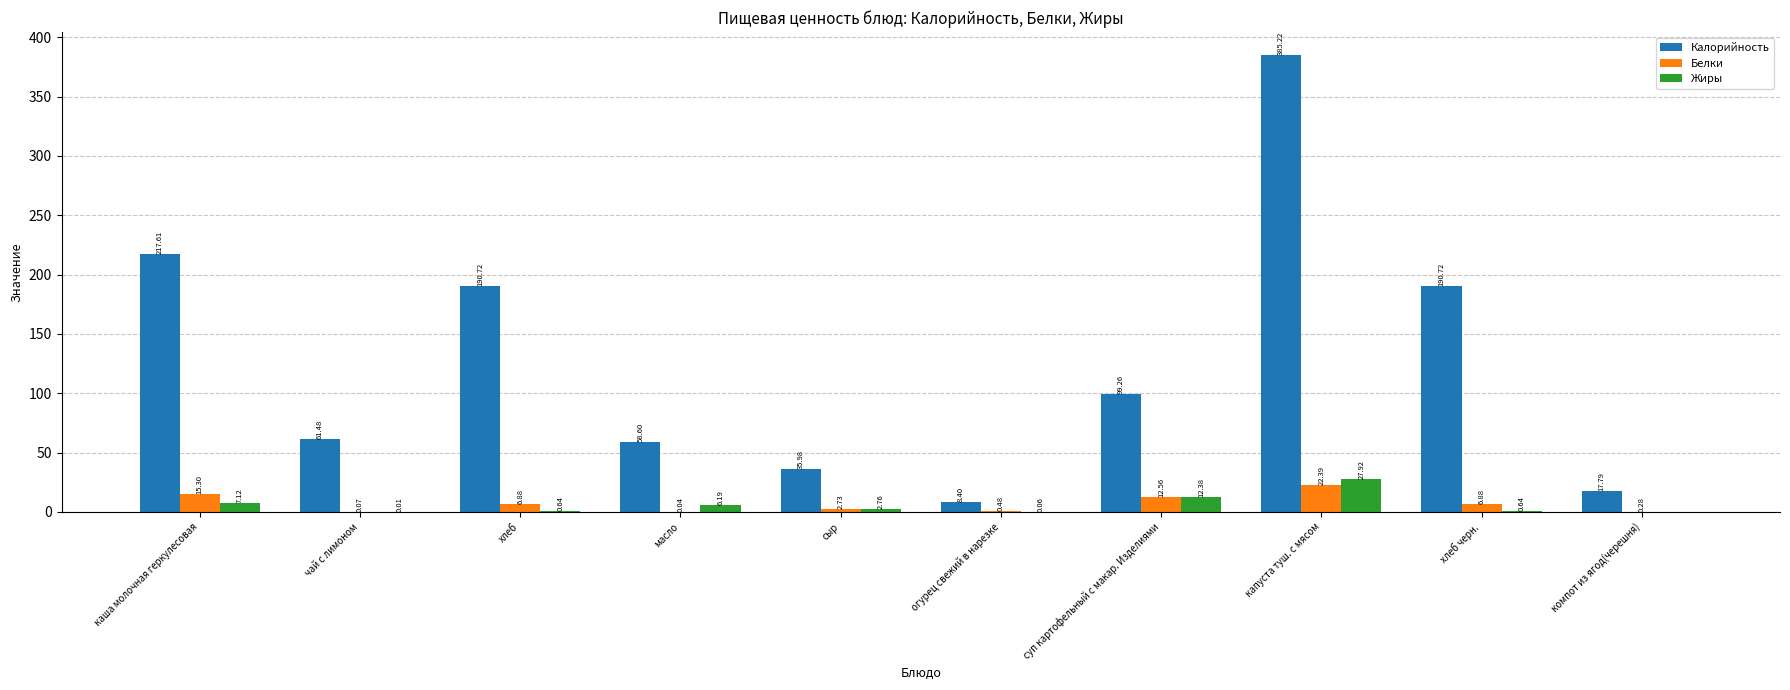

At which label does Белки reach its peak?

капуста туш. с мясом